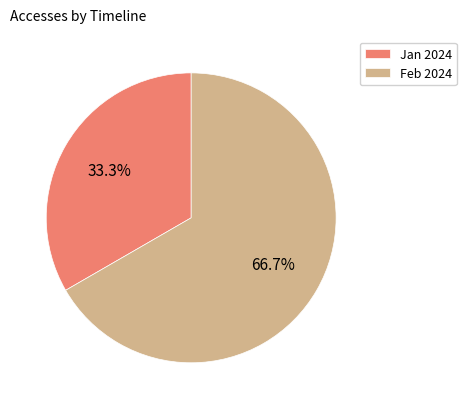

Combined, what portion of the pie is Jan 2024 and Feb 2024?

100.0%